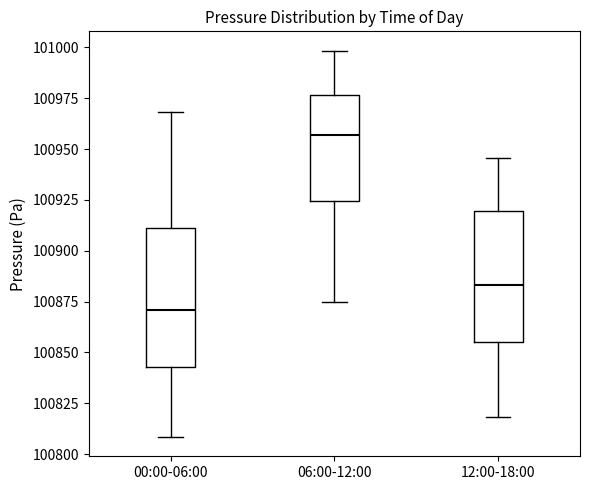

Which box's median line is the highest?

06:00-12:00